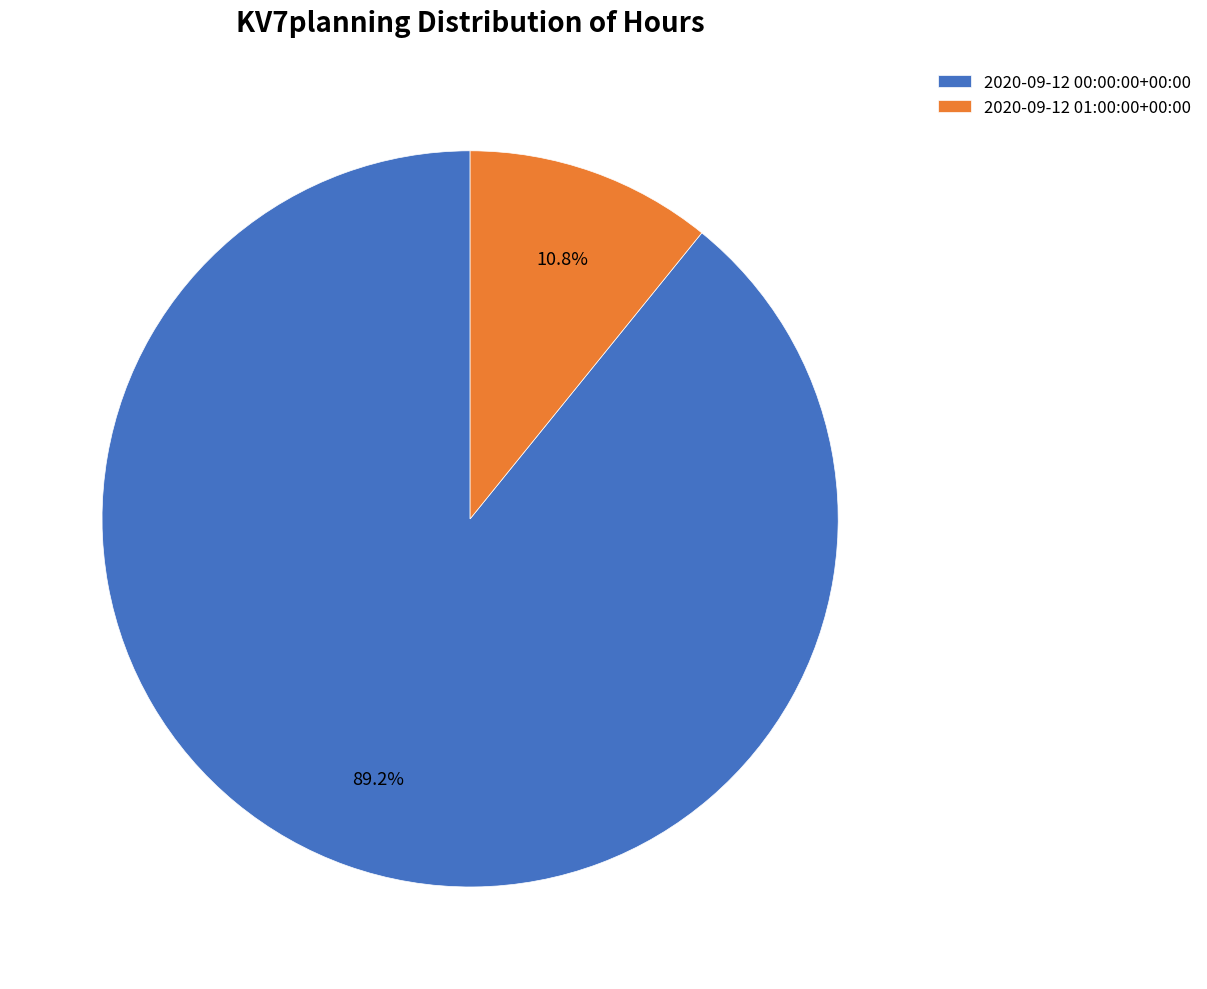

Between 2020-09-12 00:00:00+00:00 and 2020-09-12 01:00:00+00:00, which is larger?

2020-09-12 00:00:00+00:00